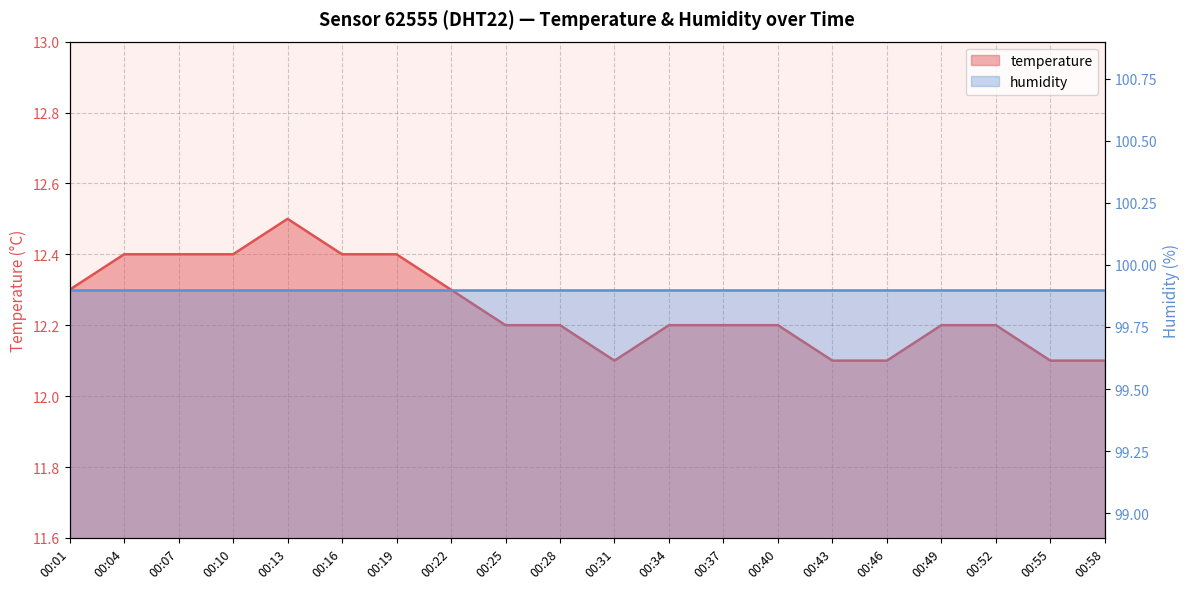

True or false: the data shows 12.2 at 00:40.

True